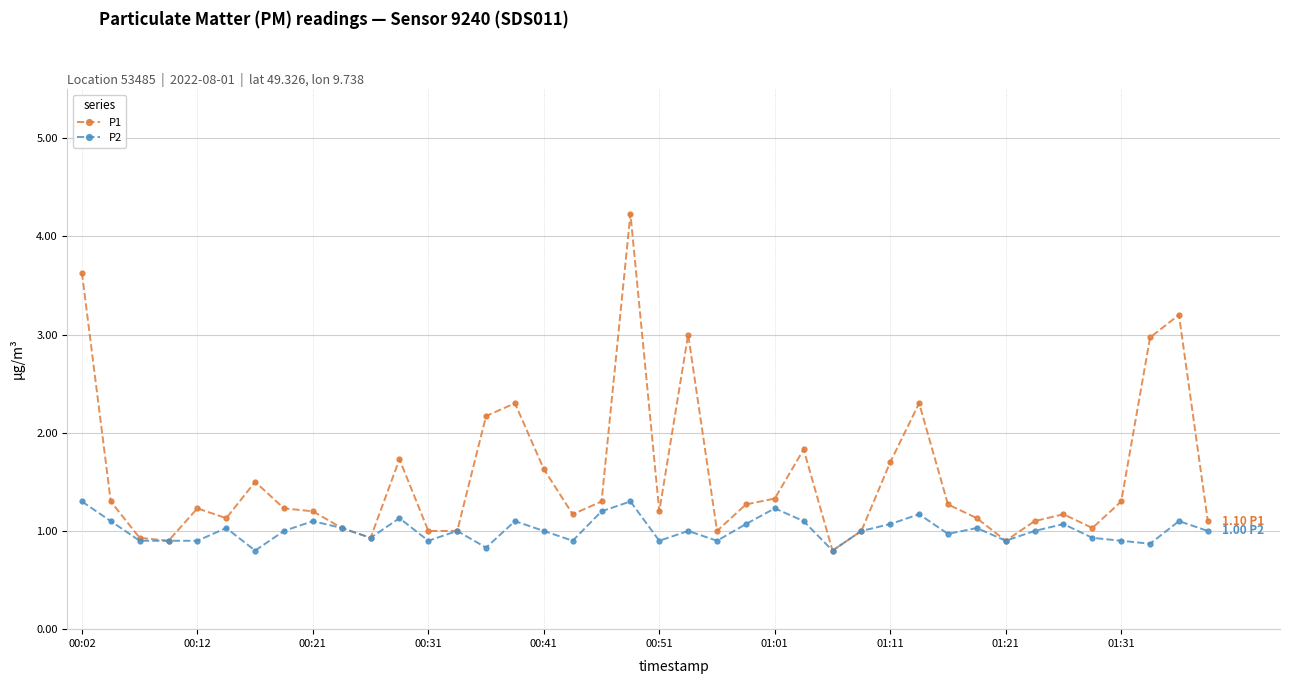

Which series has the largest total across all categories?

P1